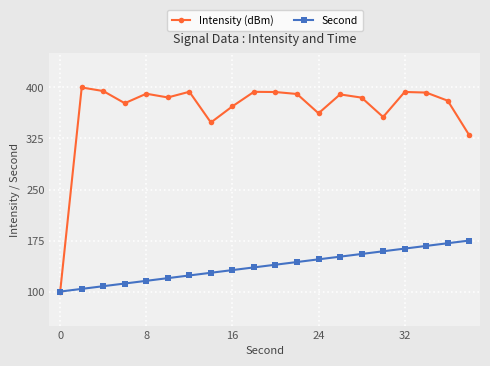

What is the lowest value of the Intensity (dBm) series?

100.0